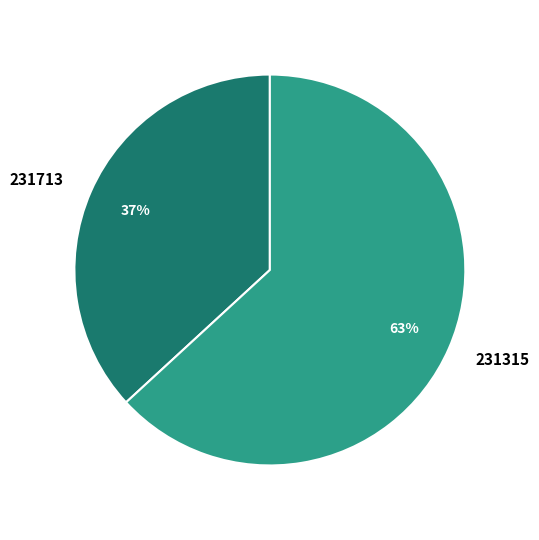

To the nearest percent, what is the difference between the 231713 and 231315 slice percentages?

26%